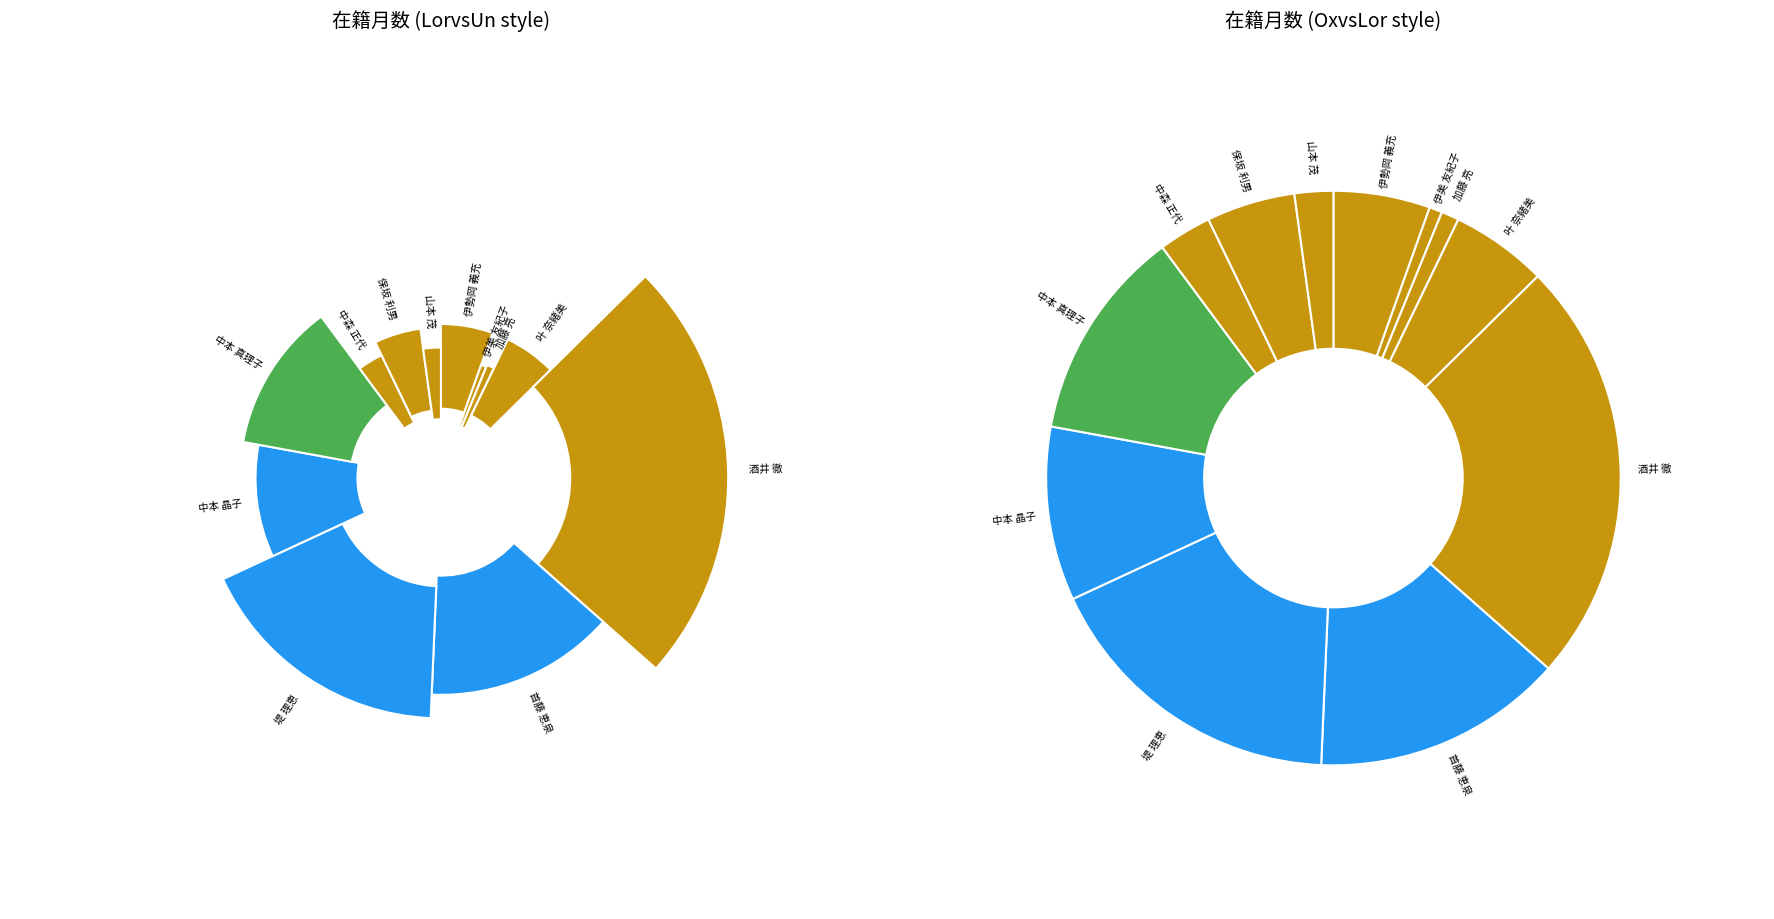

How many slices are in this pie chart?

12